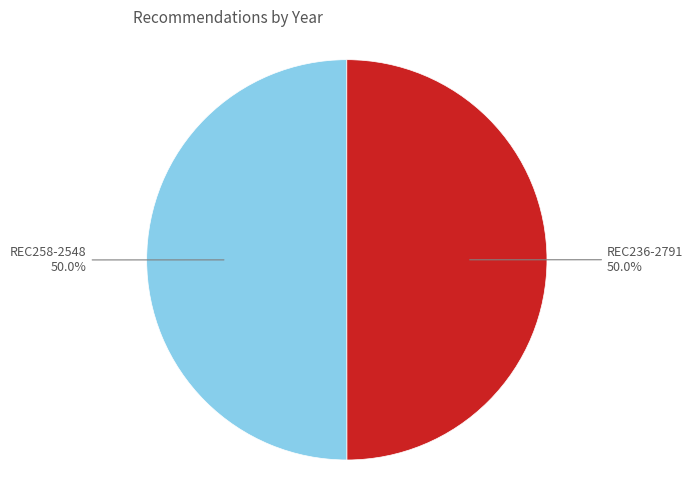

What is the ratio of the value at REC236-2791 to the value at REC258-2548?

1.0